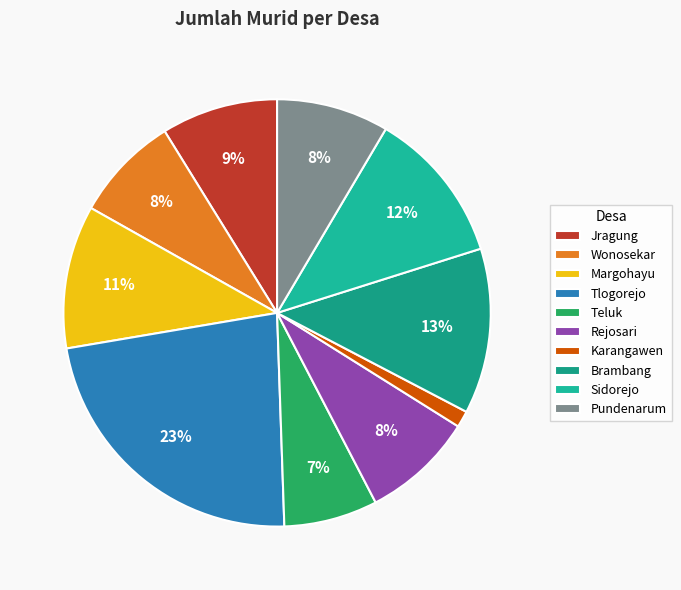

Does Teluk account for over 50% of the chart?

No